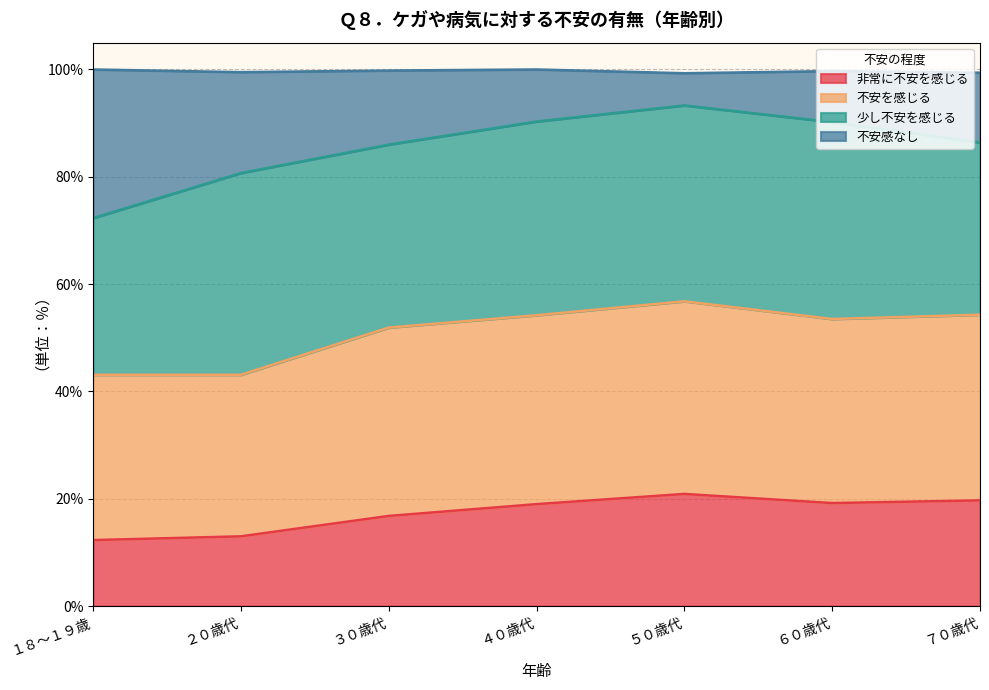

What is the total value across all series at ３０歳代?

99.8